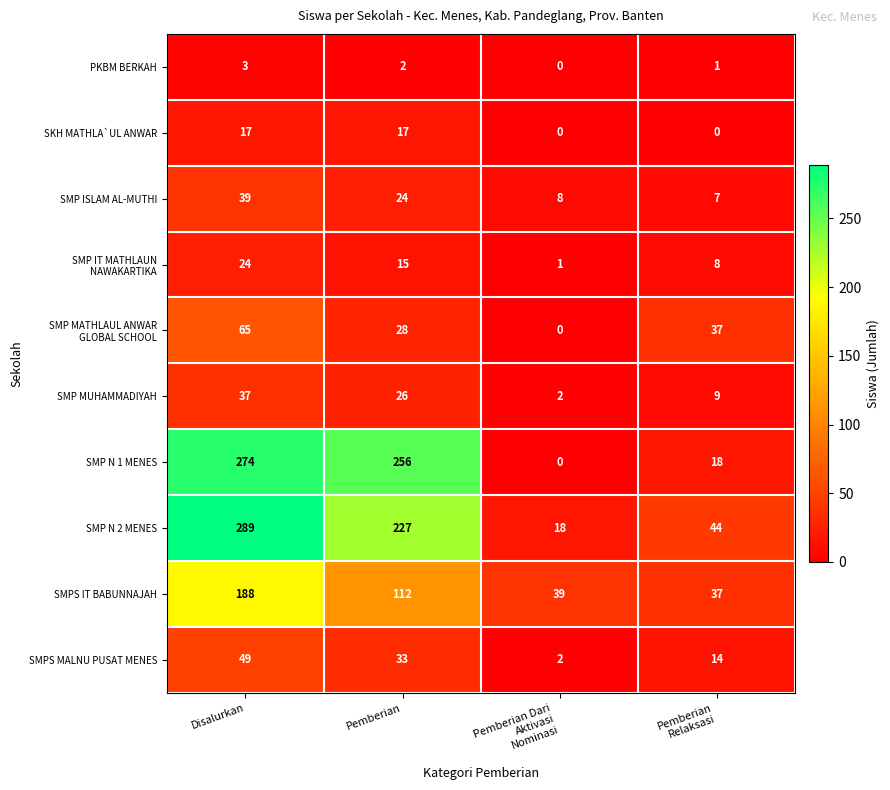

What is the sum of all SKH MATHLA`UL ANWAR values?

34